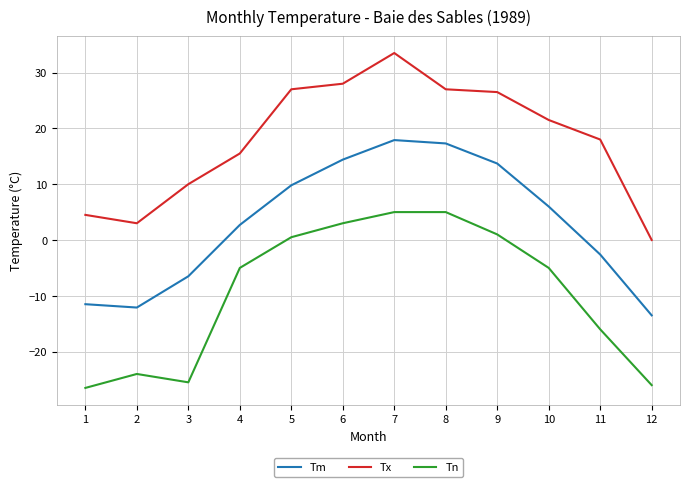

What is the minimum value shown in the chart?

-26.5